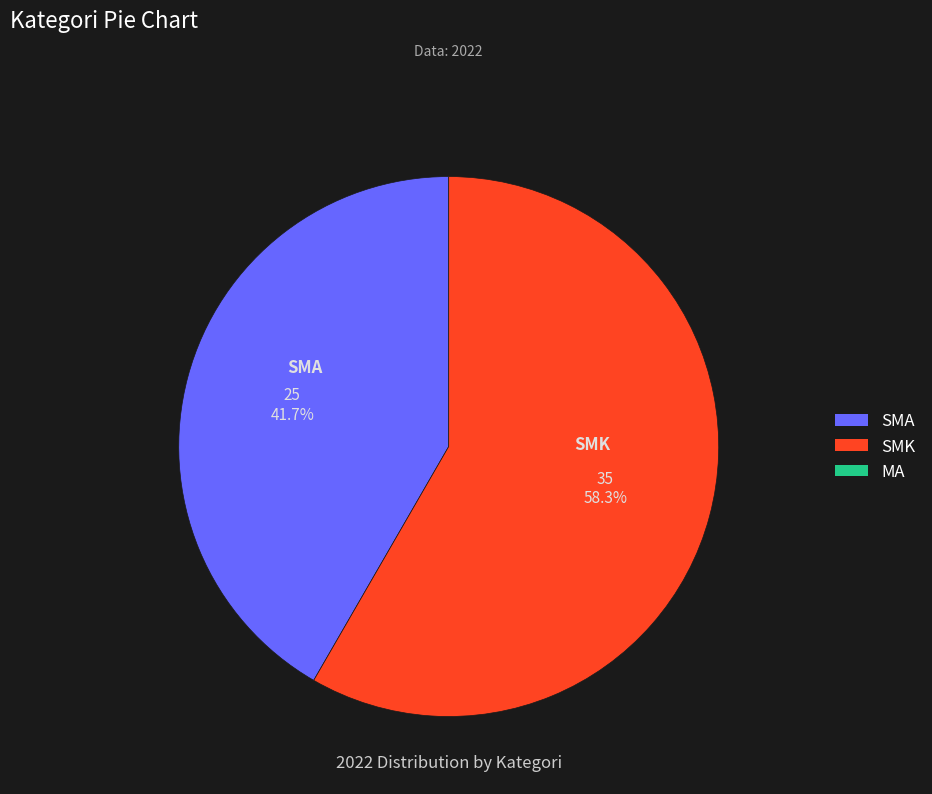

Is there any slice that represents more than half of the pie?

Yes